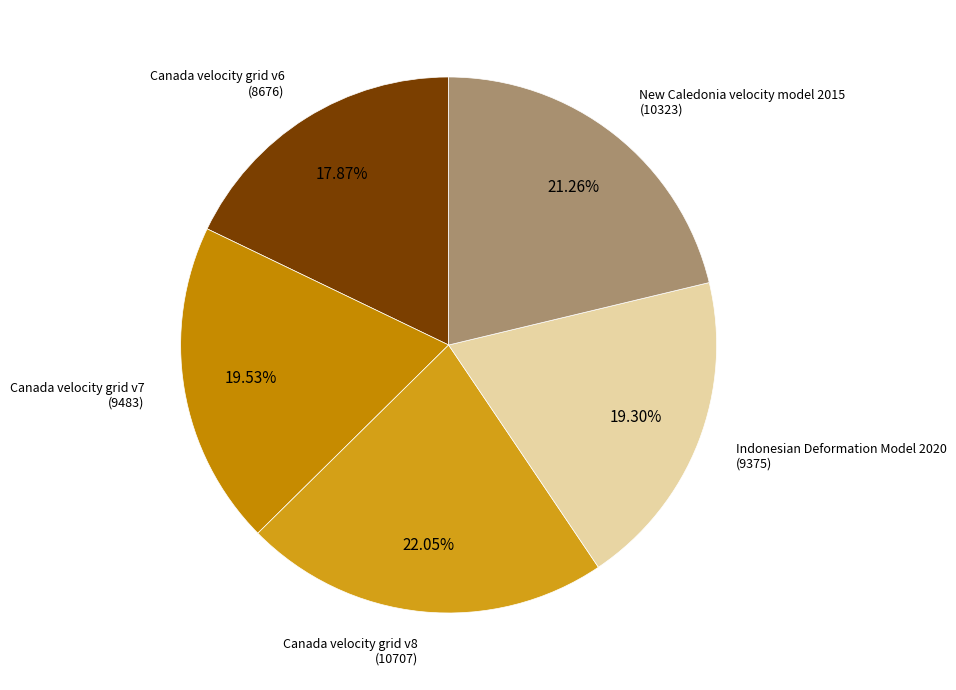

True or false: Indonesian Deformation Model 2020 accounts for 19% of the total.

True